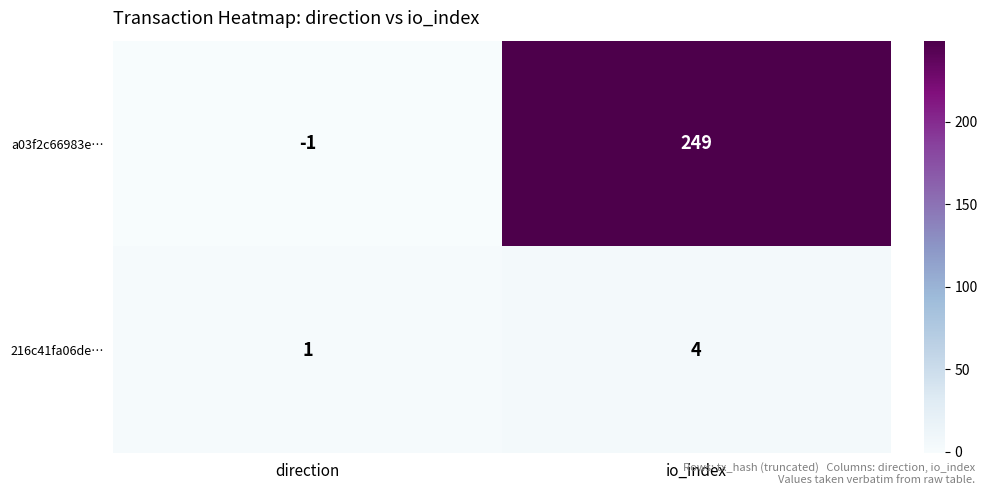

Reading left to right, list all the values displayed in this chart.

a03f2c66983e…: direction=-1	io_index=249
216c41fa06de…: direction=1	io_index=4